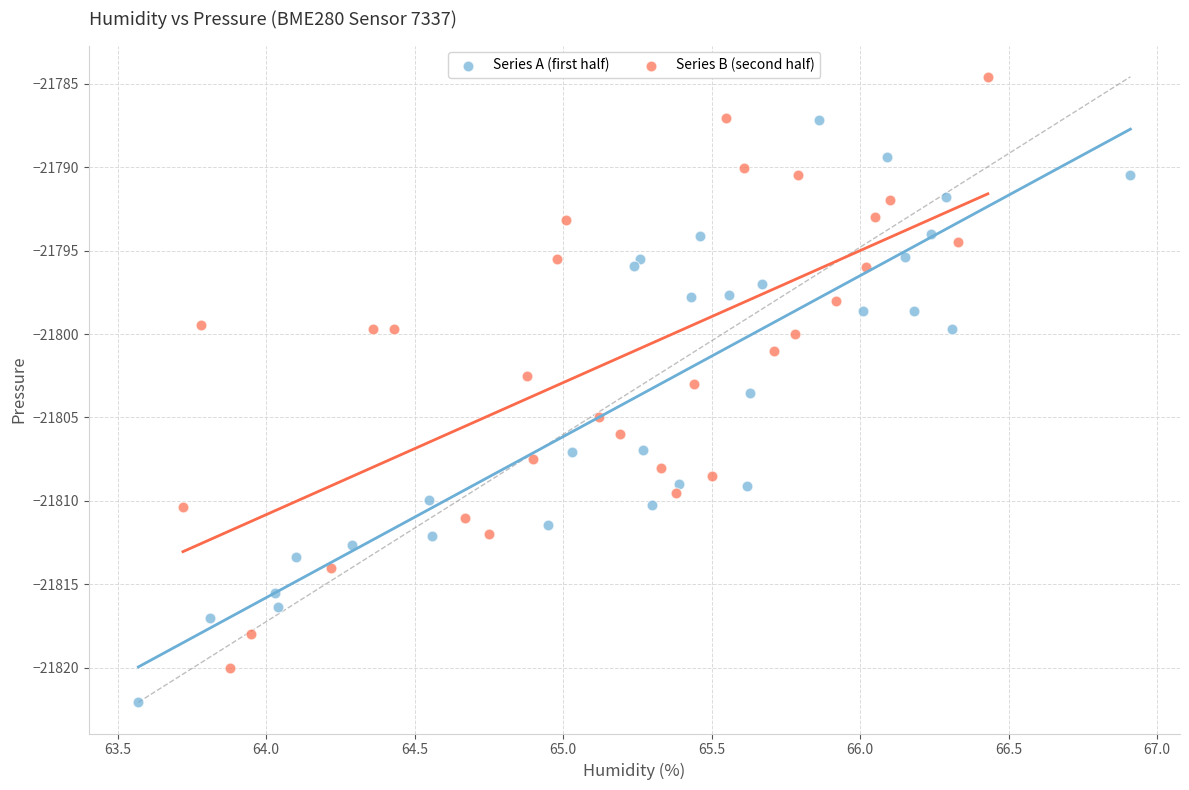

Which series contains the highest Y value?

Series B (second half)